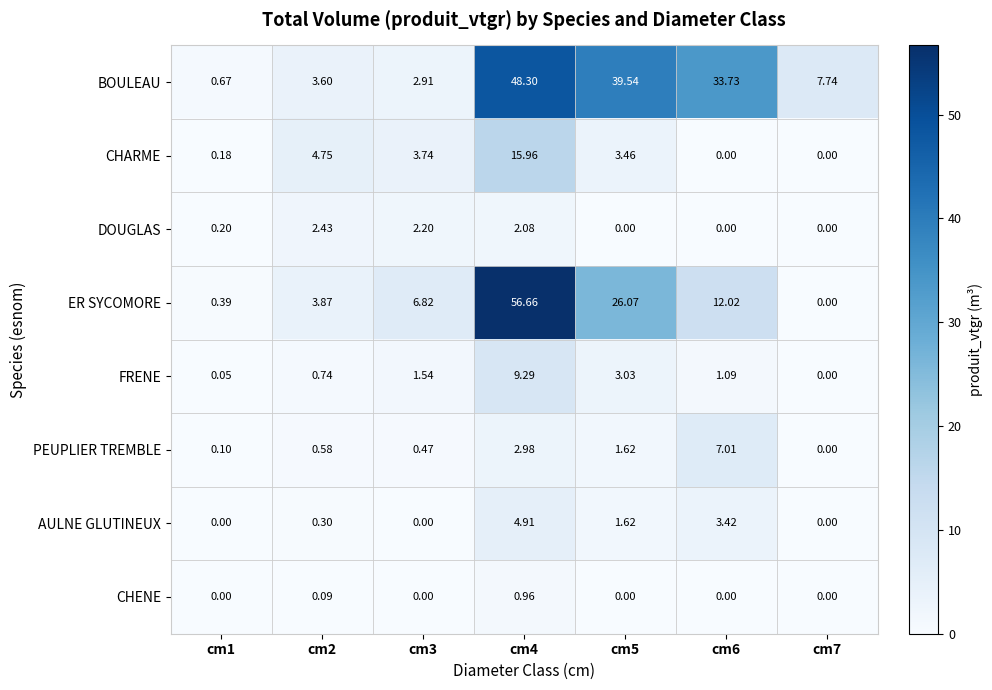

What is the total value across all series at cm4?

141.1